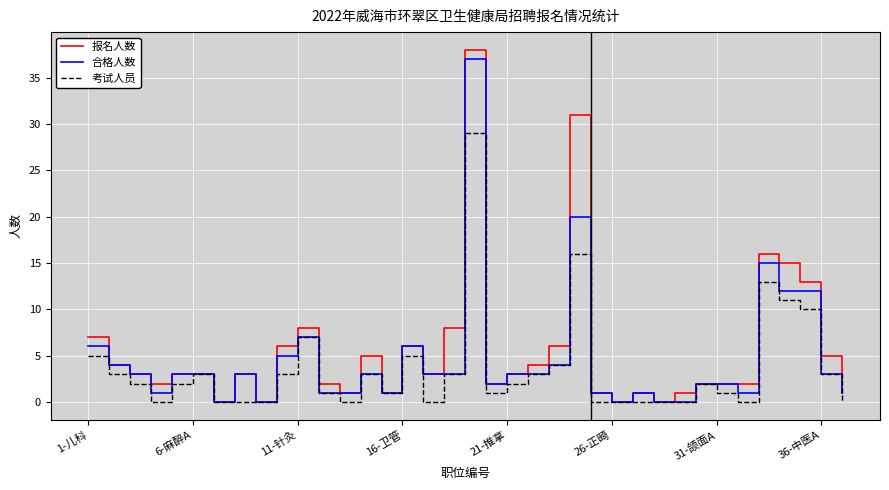

Which series has the largest range (max minus min)?

报名人数